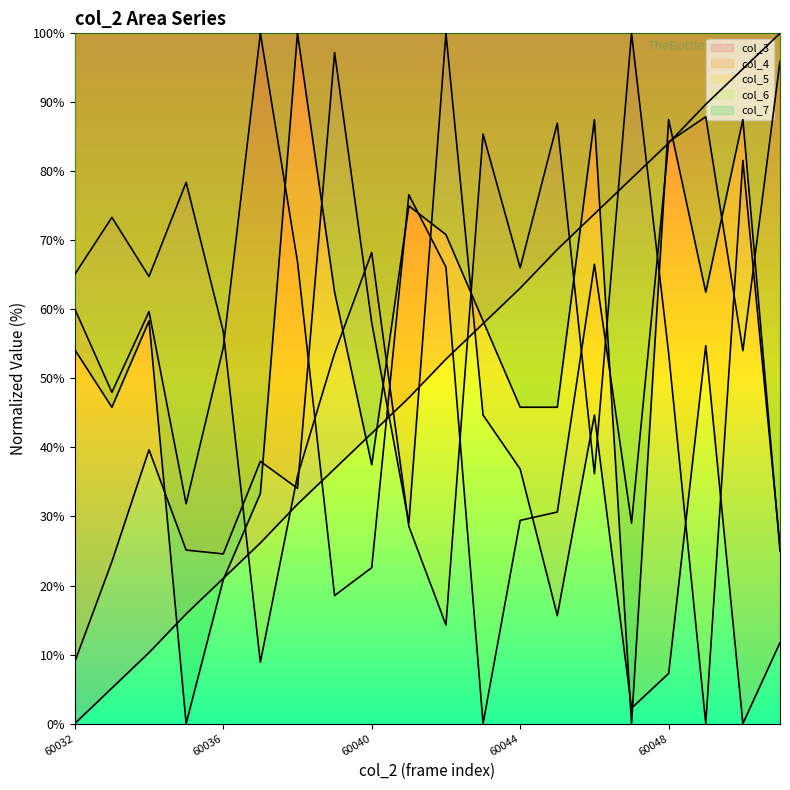

How many times do col_5 and col_7 cross each other?

8